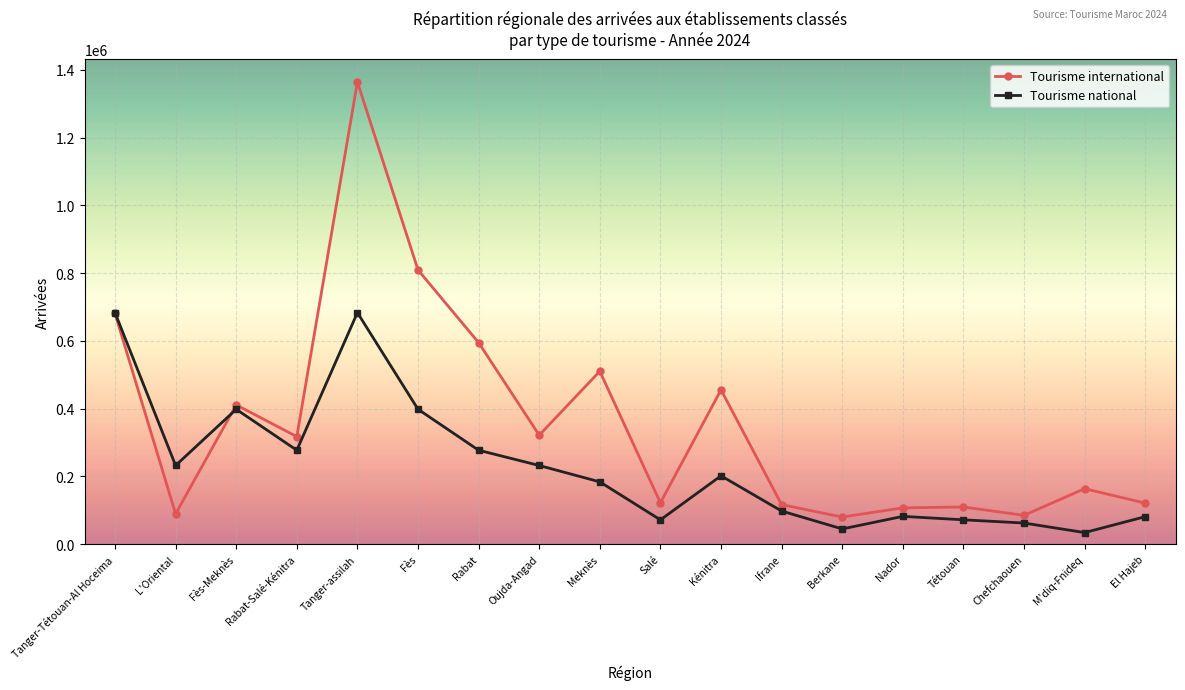

What is the lowest value of the Tourisme international series?

80084